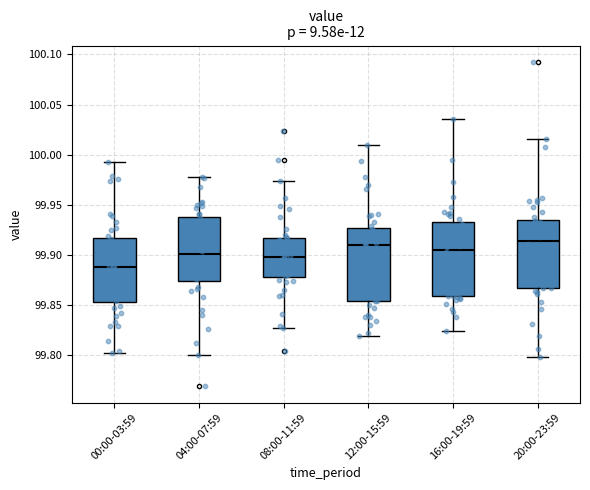

Where does the upper whisker of the box for 08:00-11:59 end on the y-axis? The values are not printed on the chart, so give them approximately, as read against the axis.

99.975